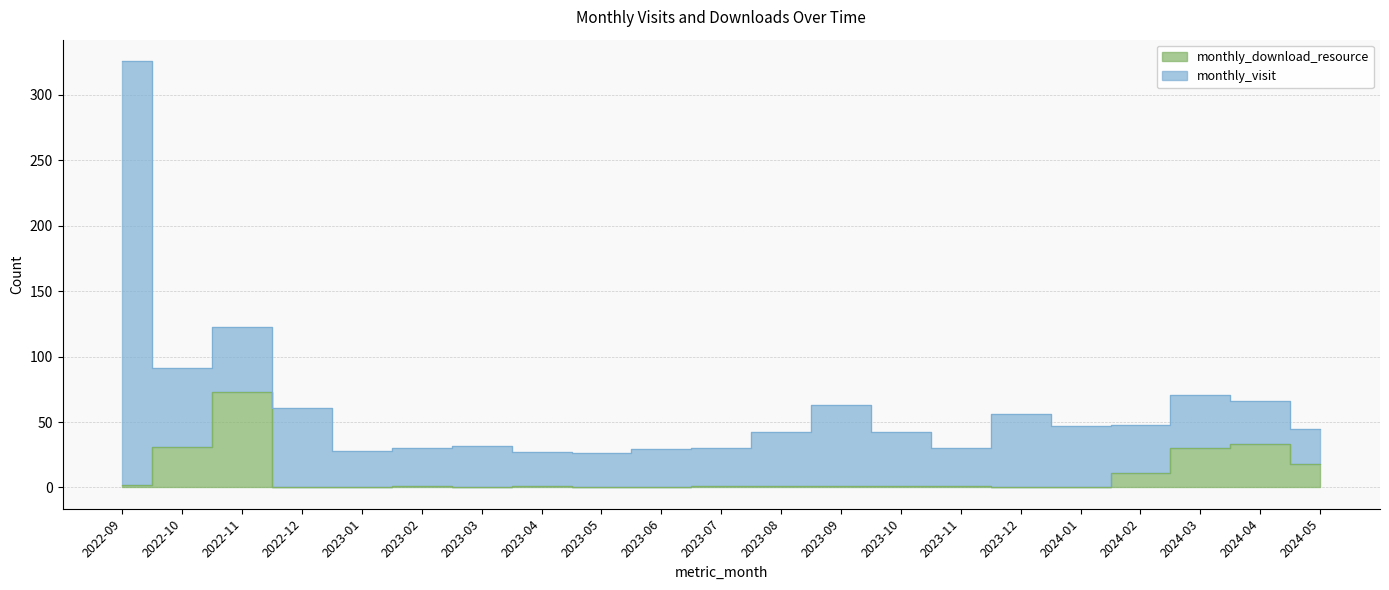

Does the chart display data point markers on the line(s)?

No